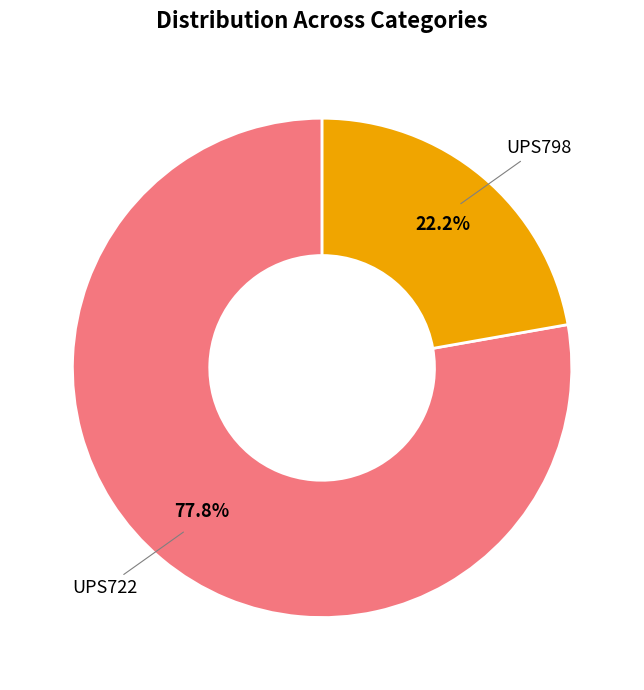

How many segments does this pie chart have?

2